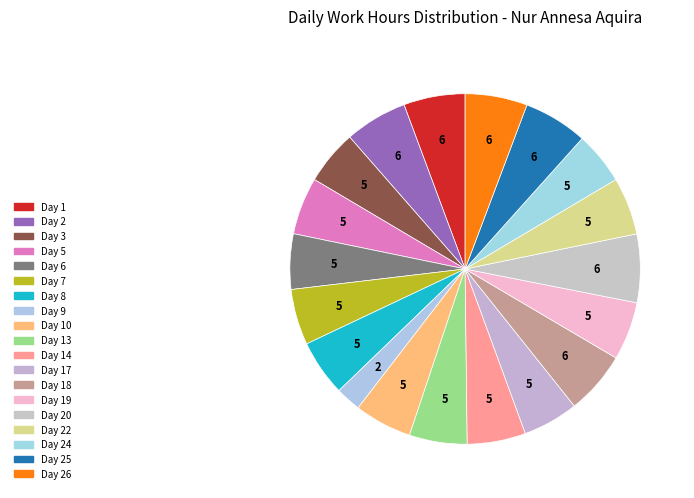

Is there any slice that represents more than half of the pie?

No